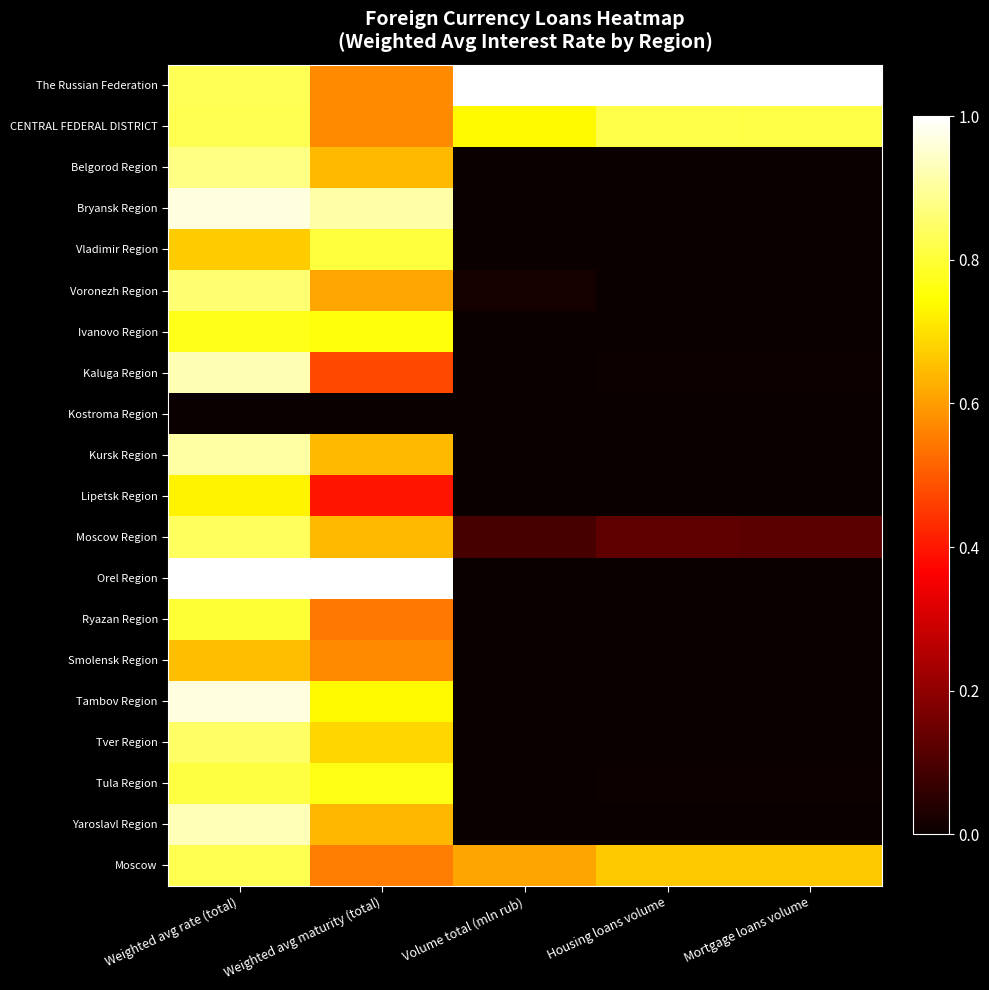

Reading left to right, list all the values displayed in this chart.

The Russian Federation: Weighted avg rate (total)=0.8	Weighted avg maturity (total)=0.6	Volume total (mln rub)=1.0	Housing loans volume=1.0	Mortgage loans volume=1.0
CENTRAL FEDERAL DISTRICT: Weighted avg rate (total)=0.8	Weighted avg maturity (total)=0.6	Volume total (mln rub)=0.7	Housing loans volume=0.8	Mortgage loans volume=0.8
Belgorod Region: Weighted avg rate (total)=0.9	Weighted avg maturity (total)=0.6	Volume total (mln rub)=0.0	Housing loans volume=0.0	Mortgage loans volume=0.0
Bryansk Region: Weighted avg rate (total)=1.0	Weighted avg maturity (total)=0.9	Volume total (mln rub)=0.0	Housing loans volume=0.0	Mortgage loans volume=0.0
Vladimir Region: Weighted avg rate (total)=0.7	Weighted avg maturity (total)=0.8	Volume total (mln rub)=0.0	Housing loans volume=0.0	Mortgage loans volume=0.0
Voronezh Region: Weighted avg rate (total)=0.9	Weighted avg maturity (total)=0.6	Volume total (mln rub)=0.0	Housing loans volume=0.0	Mortgage loans volume=0.0
Ivanovo Region: Weighted avg rate (total)=0.8	Weighted avg maturity (total)=0.8	Volume total (mln rub)=0.0	Housing loans volume=0.0	Mortgage loans volume=0.0
Kaluga Region: Weighted avg rate (total)=0.9	Weighted avg maturity (total)=0.5	Volume total (mln rub)=0.0	Housing loans volume=0.0	Mortgage loans volume=0.0
Kostroma Region: Weighted avg rate (total)=0.0	Weighted avg maturity (total)=0.0	Volume total (mln rub)=0.0	Housing loans volume=0.0	Mortgage loans volume=0.0
Kursk Region: Weighted avg rate (total)=0.9	Weighted avg maturity (total)=0.6	Volume total (mln rub)=0.0	Housing loans volume=0.0	Mortgage loans volume=0.0
Lipetsk Region: Weighted avg rate (total)=0.7	Weighted avg maturity (total)=0.4	Volume total (mln rub)=0.0	Housing loans volume=0.0	Mortgage loans volume=0.0
Moscow Region: Weighted avg rate (total)=0.8	Weighted avg maturity (total)=0.6	Volume total (mln rub)=0.1	Housing loans volume=0.1	Mortgage loans volume=0.1
Orel Region: Weighted avg rate (total)=1.0	Weighted avg maturity (total)=1.0	Volume total (mln rub)=0.0	Housing loans volume=0.0	Mortgage loans volume=0.0
Ryazan Region: Weighted avg rate (total)=0.8	Weighted avg maturity (total)=0.5	Volume total (mln rub)=0.0	Housing loans volume=0.0	Mortgage loans volume=0.0
Smolensk Region: Weighted avg rate (total)=0.6	Weighted avg maturity (total)=0.6	Volume total (mln rub)=0.0	Housing loans volume=0.0	Mortgage loans volume=0.0
Tambov Region: Weighted avg rate (total)=1.0	Weighted avg maturity (total)=0.7	Volume total (mln rub)=0.0	Housing loans volume=0.0	Mortgage loans volume=0.0
Tver Region: Weighted avg rate (total)=0.8	Weighted avg maturity (total)=0.7	Volume total (mln rub)=0.0	Housing loans volume=0.0	Mortgage loans volume=0.0
Tula Region: Weighted avg rate (total)=0.8	Weighted avg maturity (total)=0.8	Volume total (mln rub)=0.0	Housing loans volume=0.0	Mortgage loans volume=0.0
Yaroslavl Region: Weighted avg rate (total)=0.9	Weighted avg maturity (total)=0.6	Volume total (mln rub)=0.0	Housing loans volume=0.0	Mortgage loans volume=0.0
Moscow: Weighted avg rate (total)=0.8	Weighted avg maturity (total)=0.6	Volume total (mln rub)=0.6	Housing loans volume=0.7	Mortgage loans volume=0.7